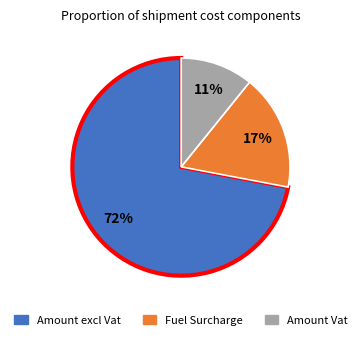

Count the number of slices in the pie.

3